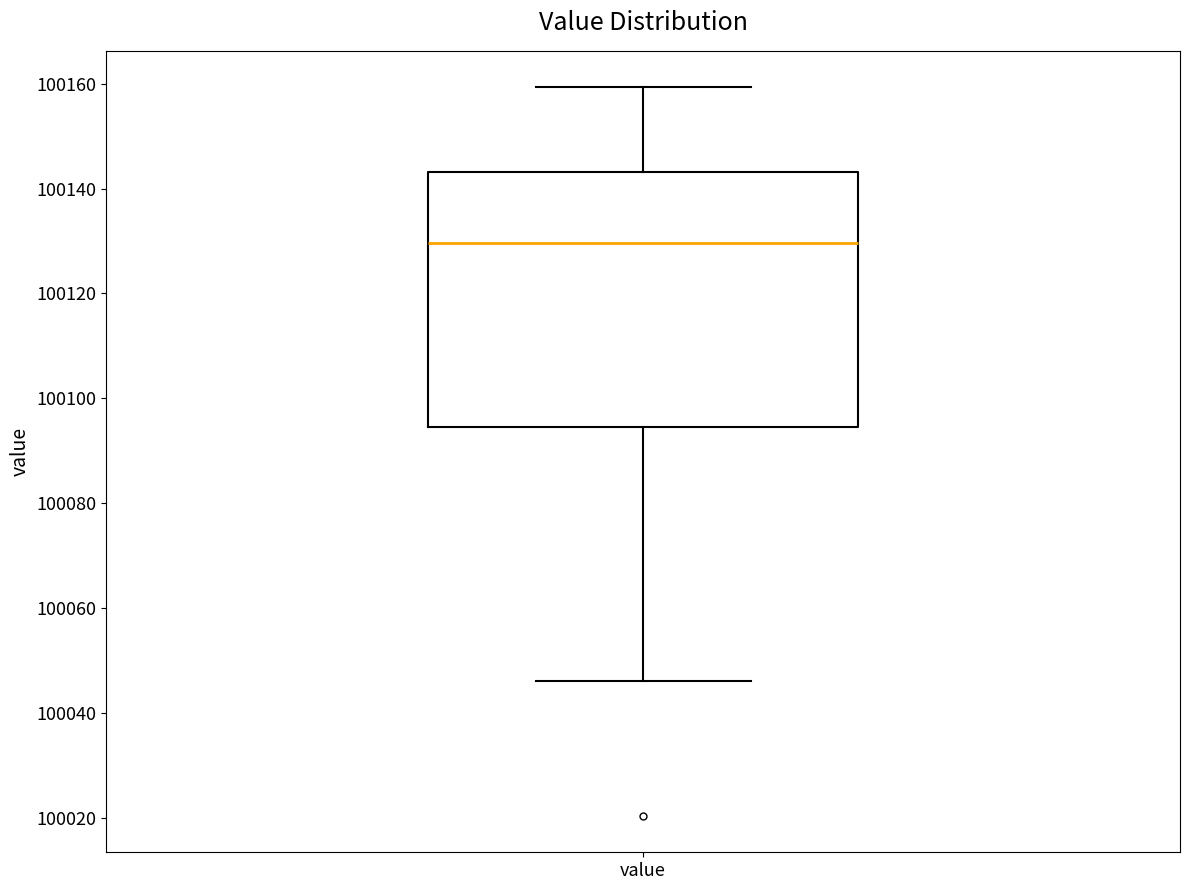

Transcribe this box plot: give where the median line is, the range the box spans, and where the two whiskers end, as read against the y-axis. The values are not printed on the chart, so give them approximately, as read against the axis.

median 100130, box 100094 to 100144, whiskers 100046 to 100160